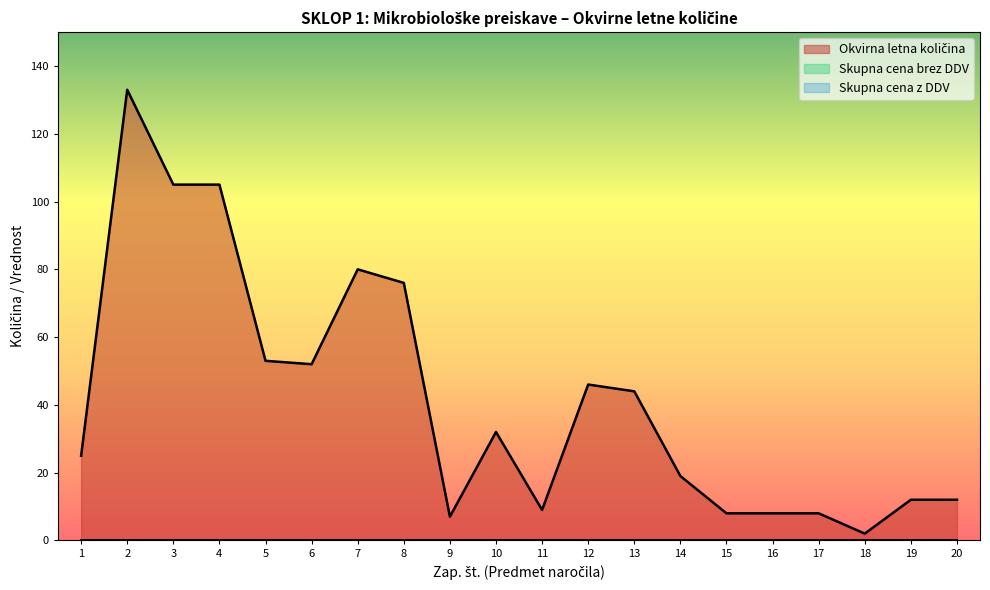

True or false: Skupna cena z DDV and Okvirna letna količina cross at least once.

False